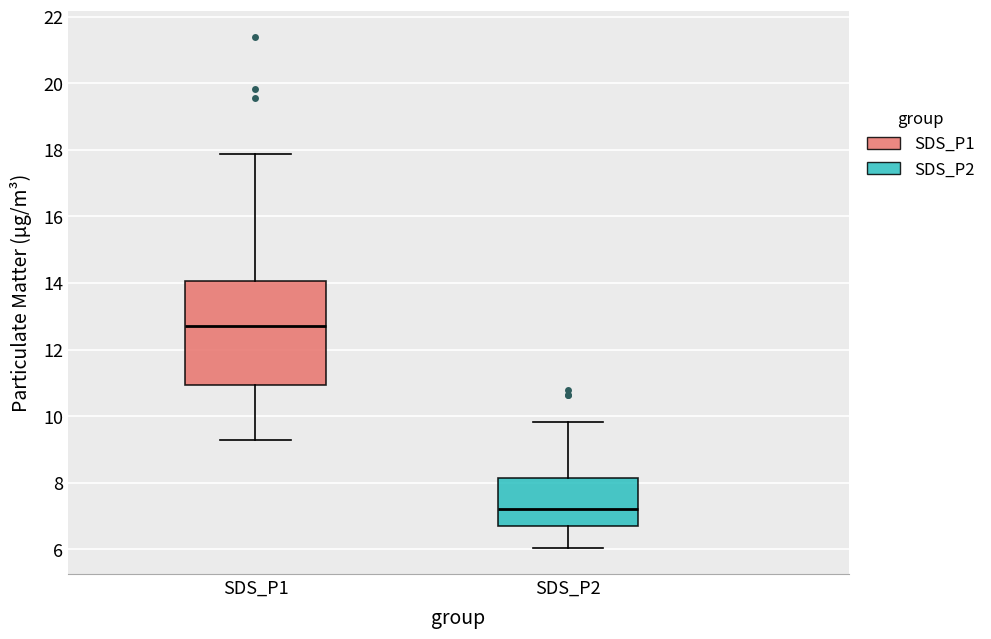

Where does the median line of the box for SDS_P1 sit on the y-axis? The values are not printed on the chart, so give them approximately, as read against the axis.

12.8